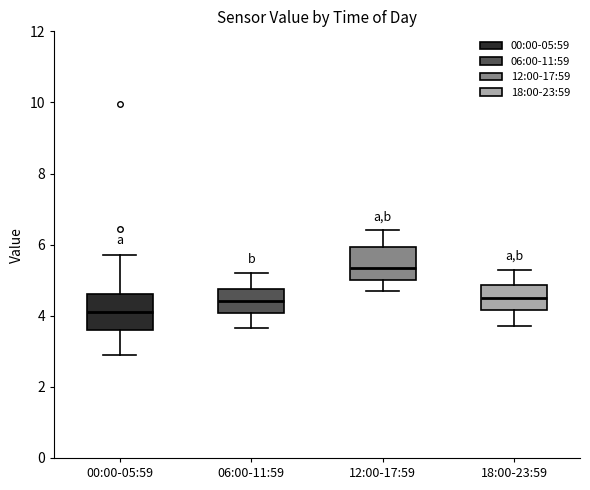

Reading left to right, transcribe this box plot: for each box, give where its median line is, the range the box spans, and where its two whiskers end, as read against the y-axis. The values are not printed on the chart, so give them approximately, as read against the axis.

00:00-05:59: median 4.2, box 3.6 to 4.6, whiskers 3.0 to 5.8
06:00-11:59: median 4.4, box 4.0 to 4.8, whiskers 3.6 to 5.2
12:00-17:59: median 5.4, box 5.0 to 6.0, whiskers 4.8 to 6.4
18:00-23:59: median 4.6, box 4.2 to 4.8, whiskers 3.8 to 5.4